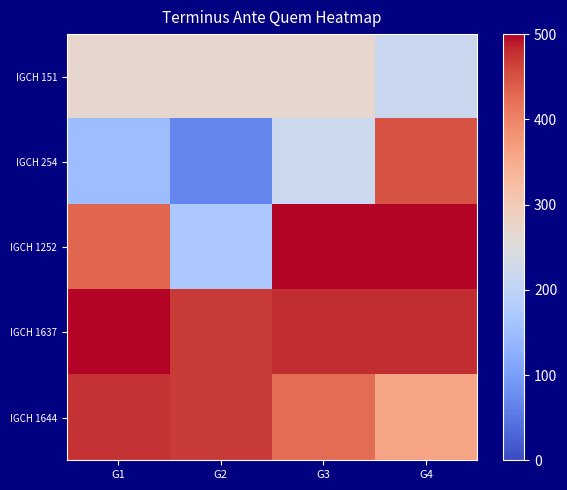

Between G4 and G3, which is larger?

G3